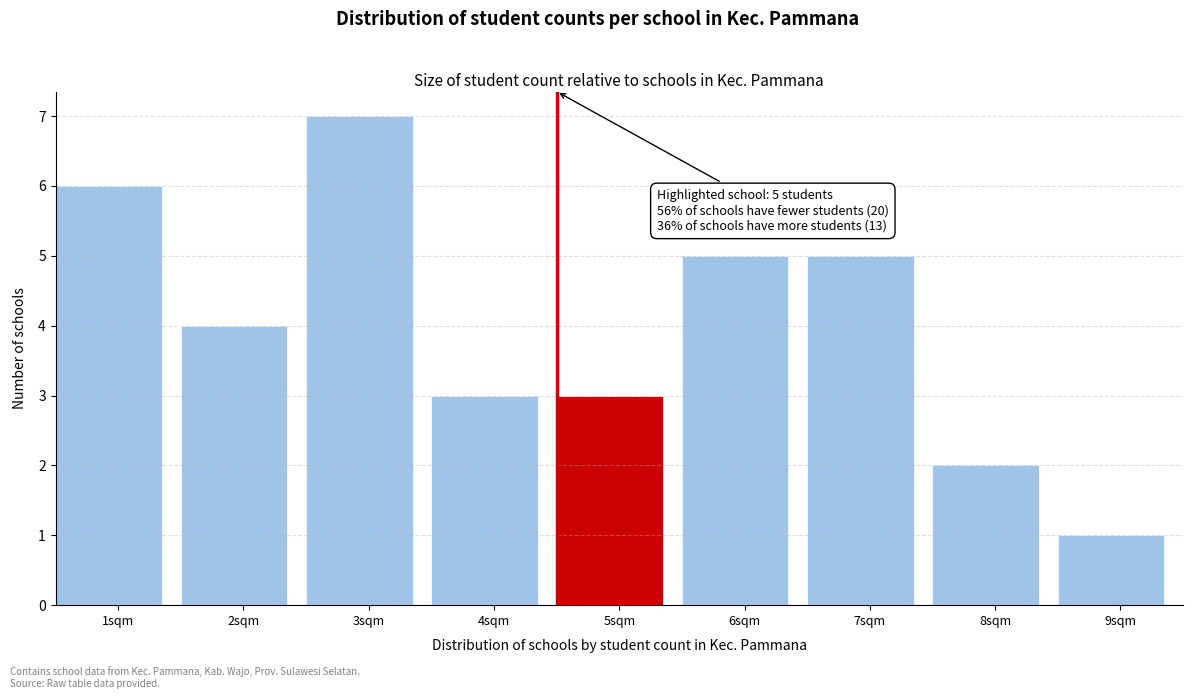

Reading left to right, transcribe all the data shown in this chart.

1sqm=6	2sqm=4	3sqm=7	4sqm=3	5sqm=3	6sqm=5	7sqm=5	8sqm=2	9sqm=1